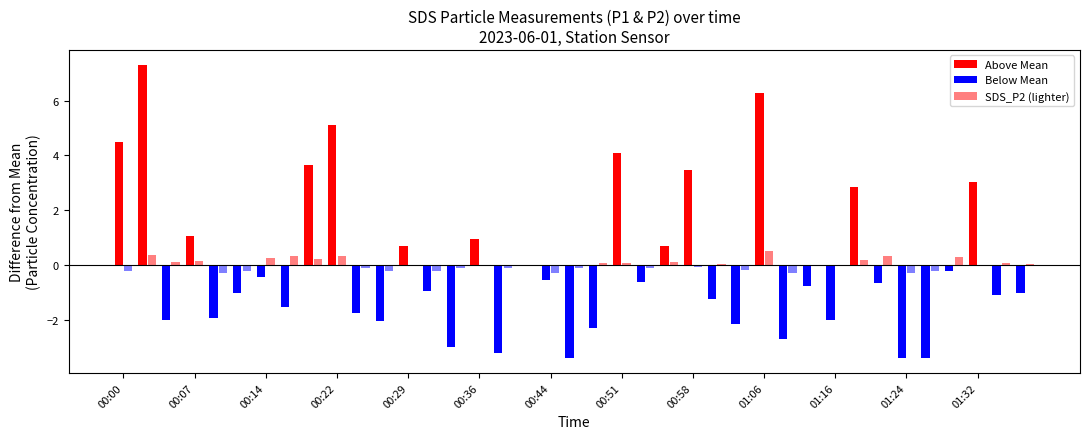

Are the bars horizontal?

No